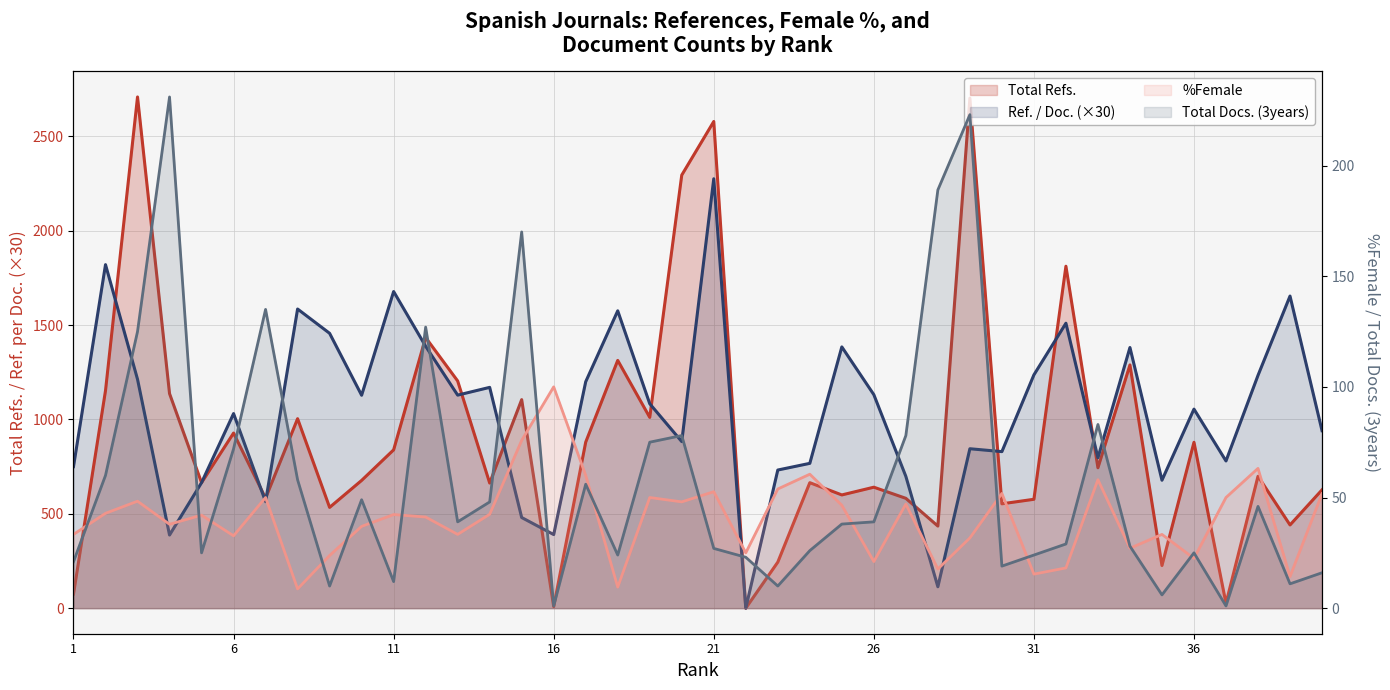

How many interior local valleys does the Total Refs. series have?

14